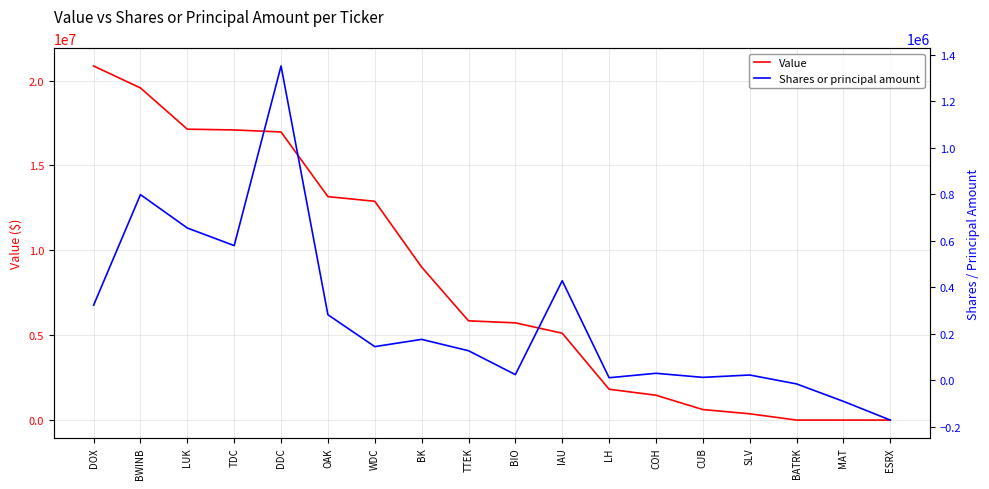

What is the sum of the Shares or principal amount values at DDC and COH?

1382058